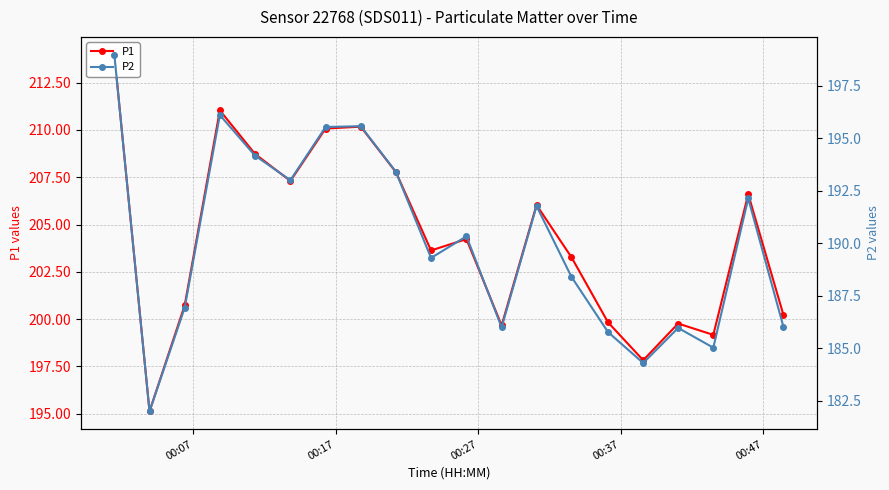

True or false: P2 and P1 intersect in this chart.

False